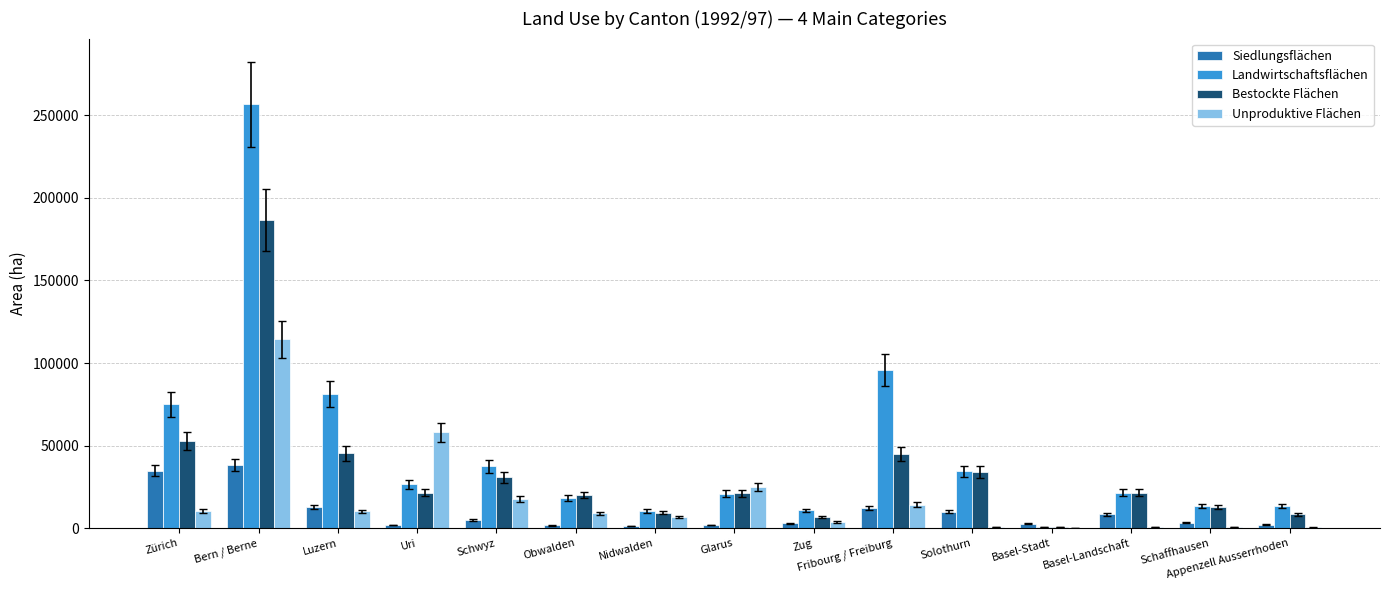

Read the Bestockte Flächen value at Bern / Berne.

186761